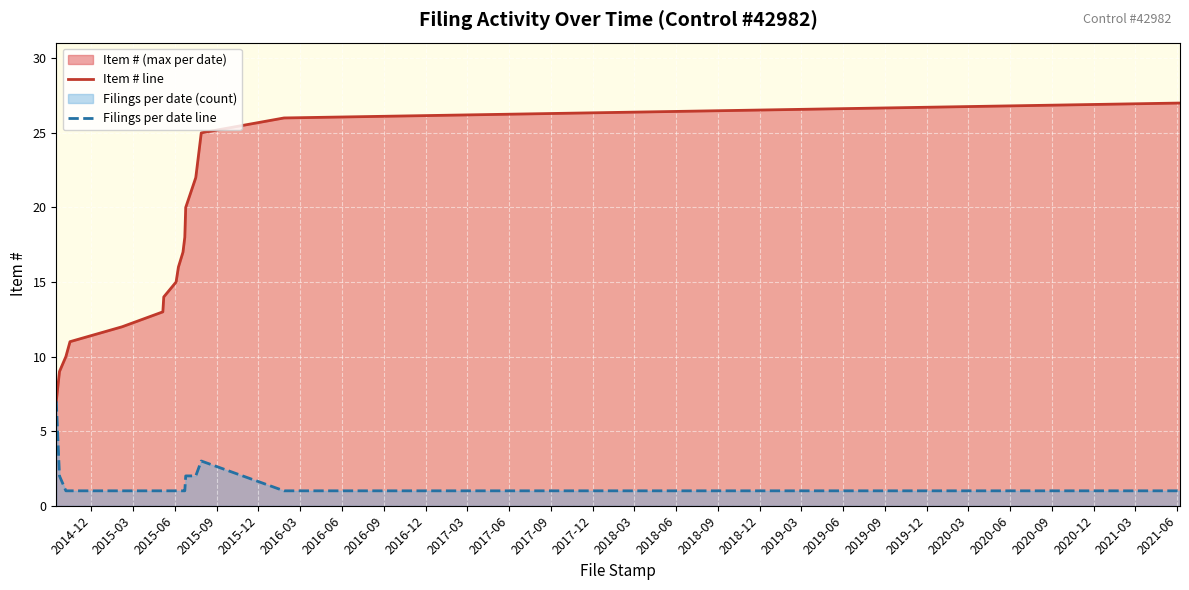

What is the maximum value shown in the chart?

27